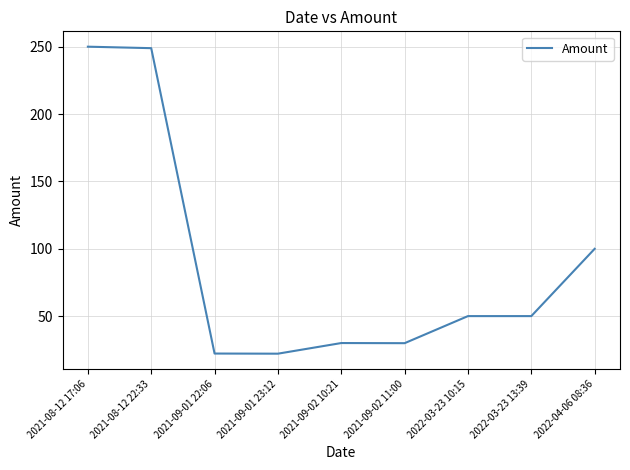

True or false: the data shows 29.9 at 2021-09-02 11:00.

True